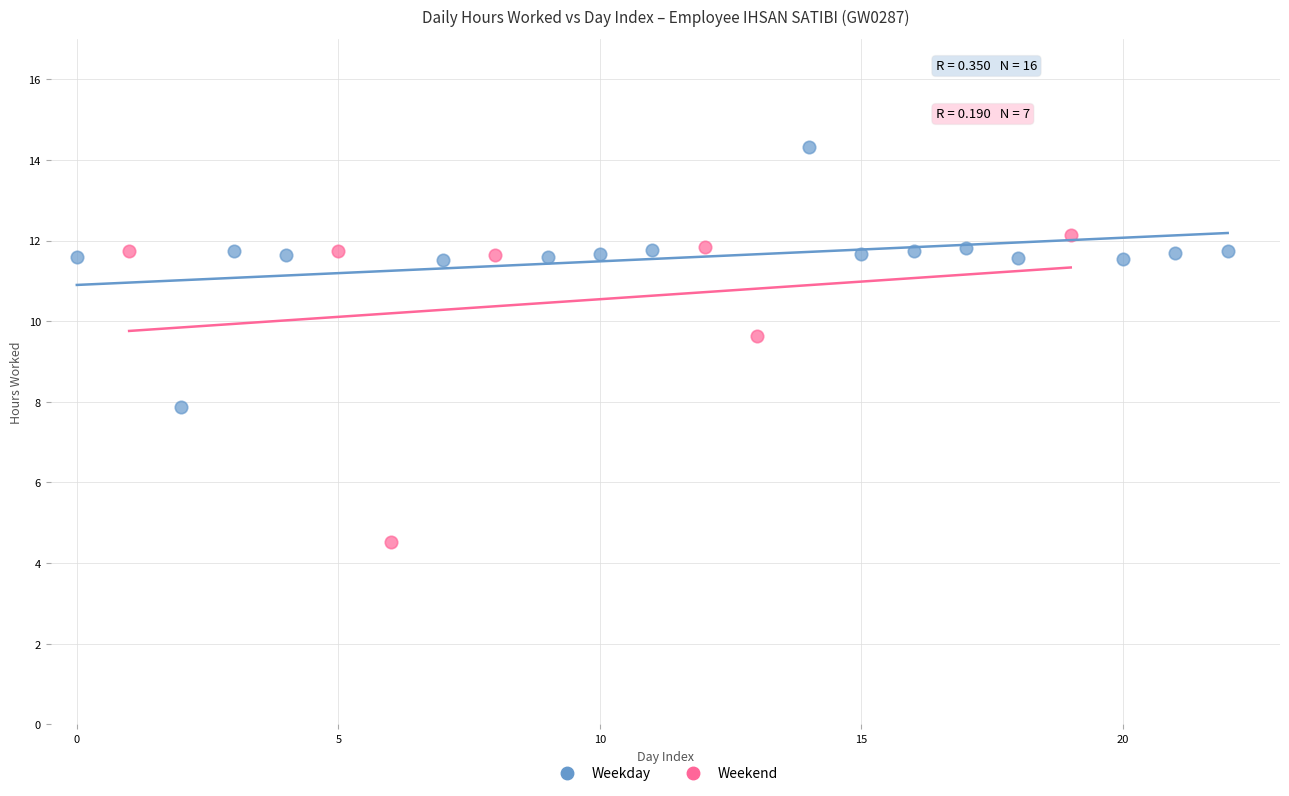

Which series contains the highest Y value?

Weekday